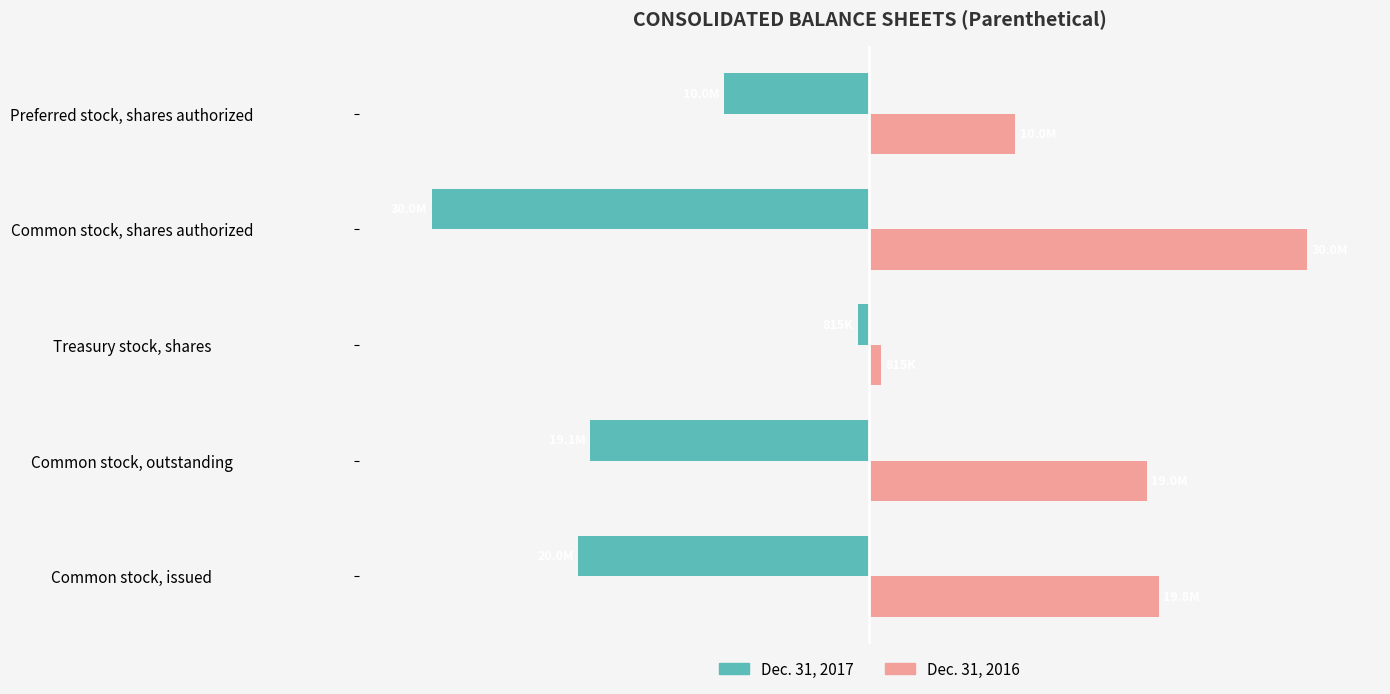

At which category does the chart reach its minimum across all series?

Common stock, shares authorized